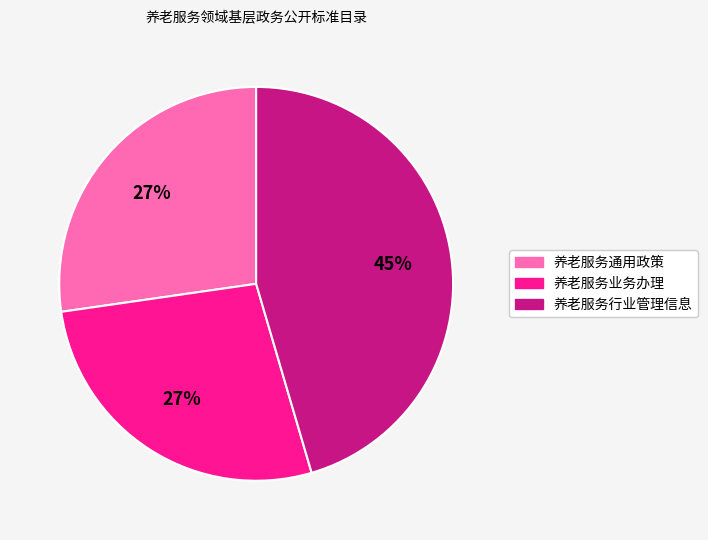

Which slice is the largest?

养老服务行业管理信息